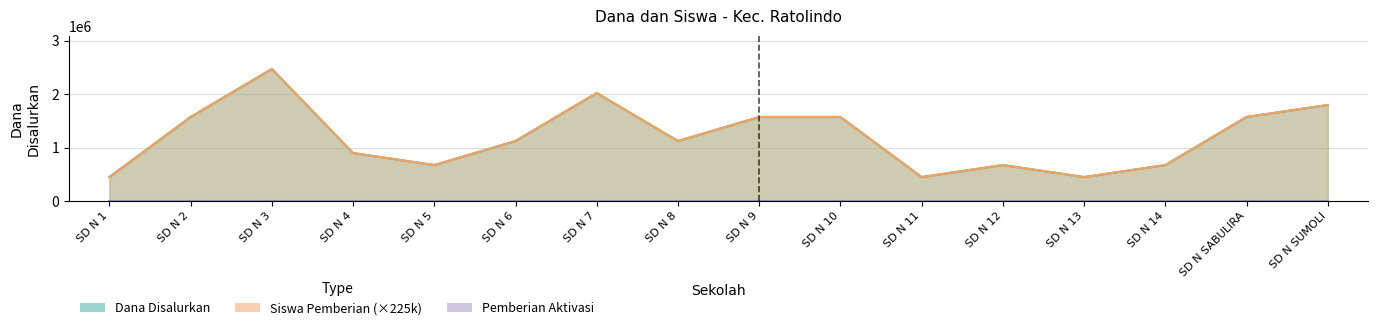

What is the value of the Dana Disalurkan point at the 8th from the left?

1125000